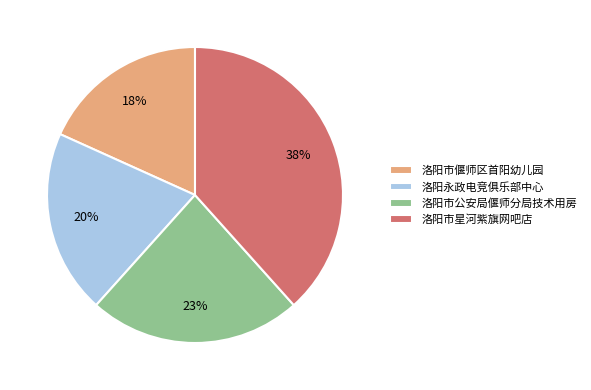

To the nearest percent, what is the average slice percentage?

25%